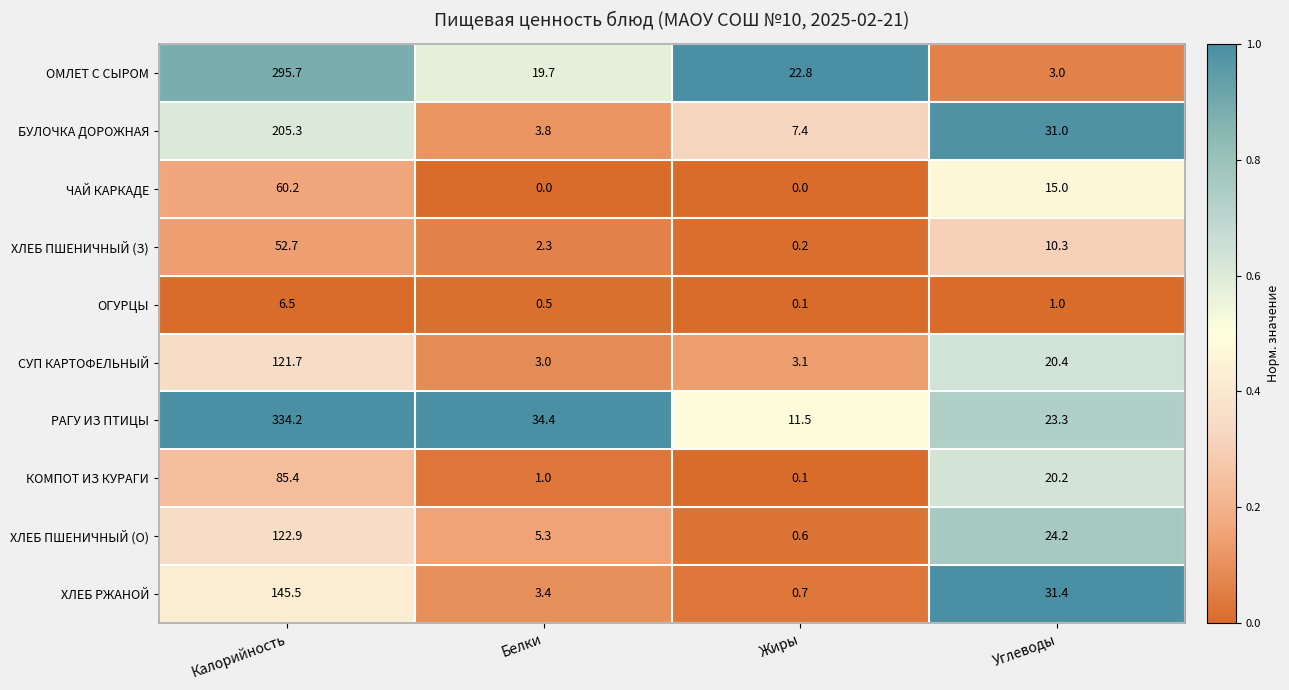

Which series changed the most between Белки and Углеводы?

ХЛЕБ РЖАНОЙ